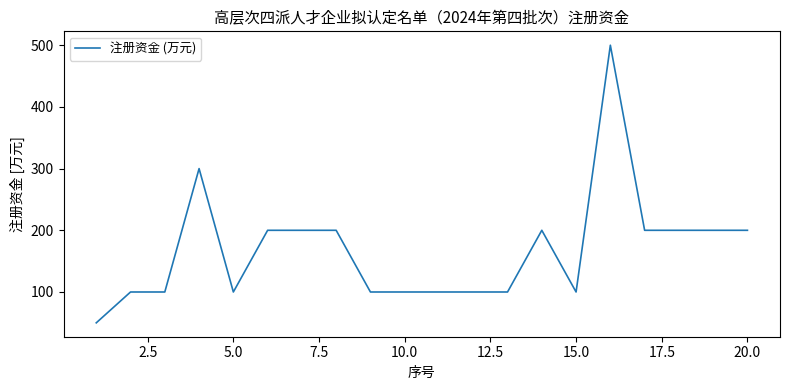

What is the difference between the maximum and minimum values?

450